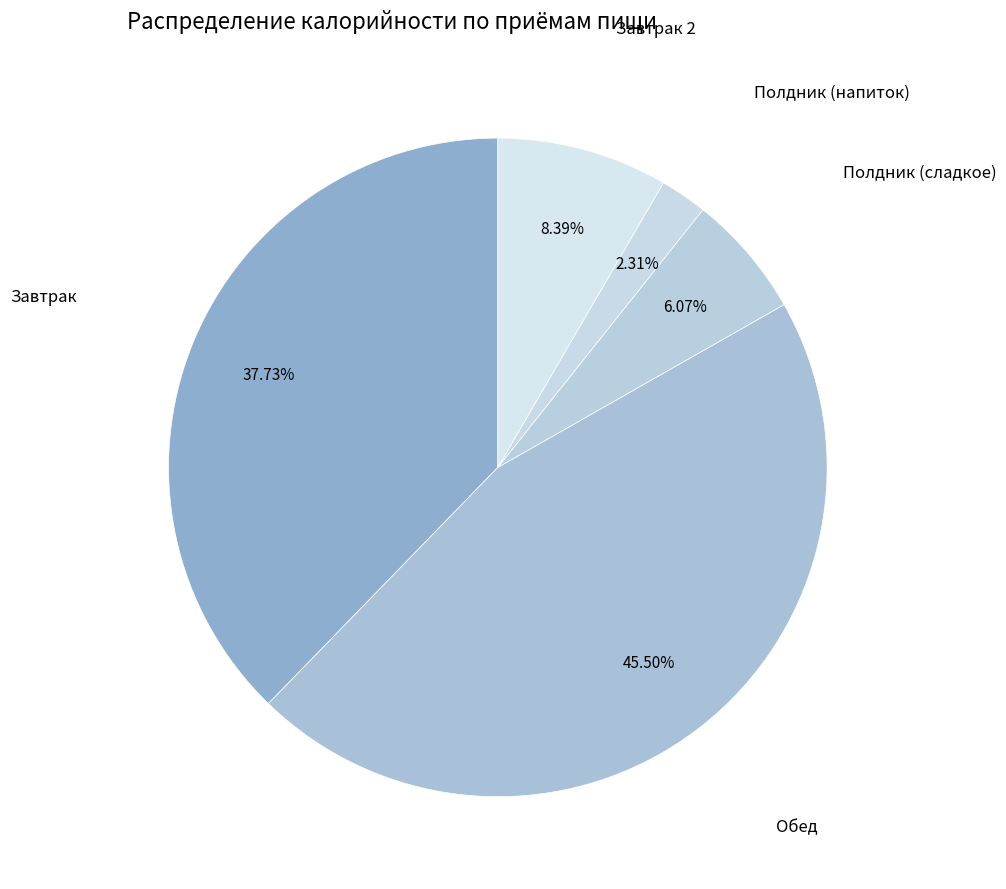

What percentage do Полдник (сладкое) and Завтрак together represent?

43.8%